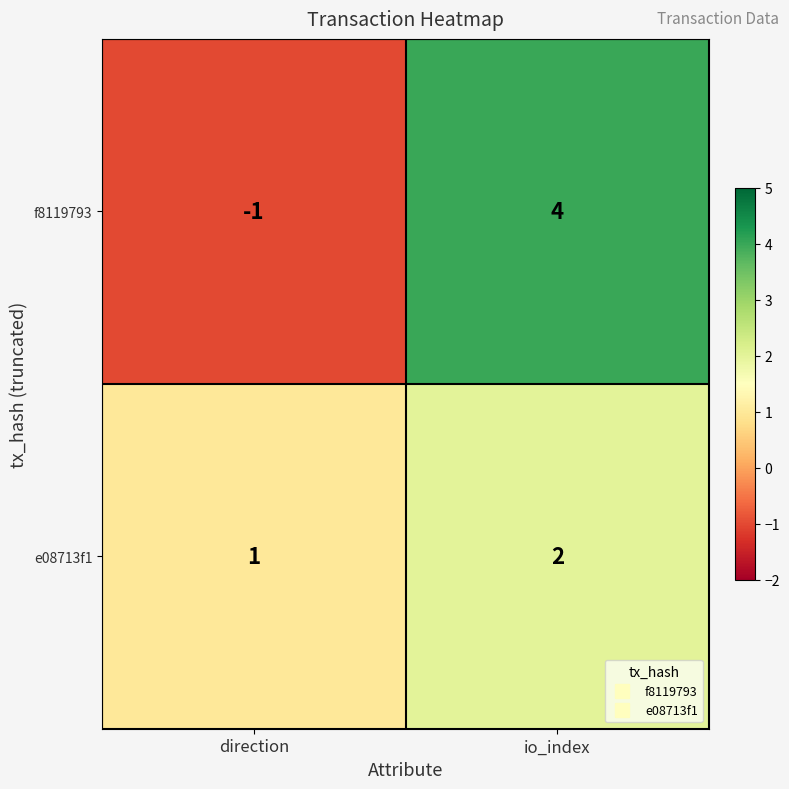

What is the spread (max minus min) of values at direction?

2